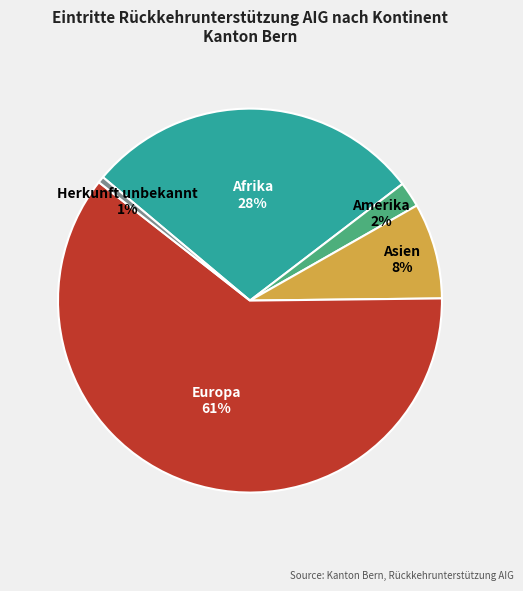

How many slices are in this pie chart?

5